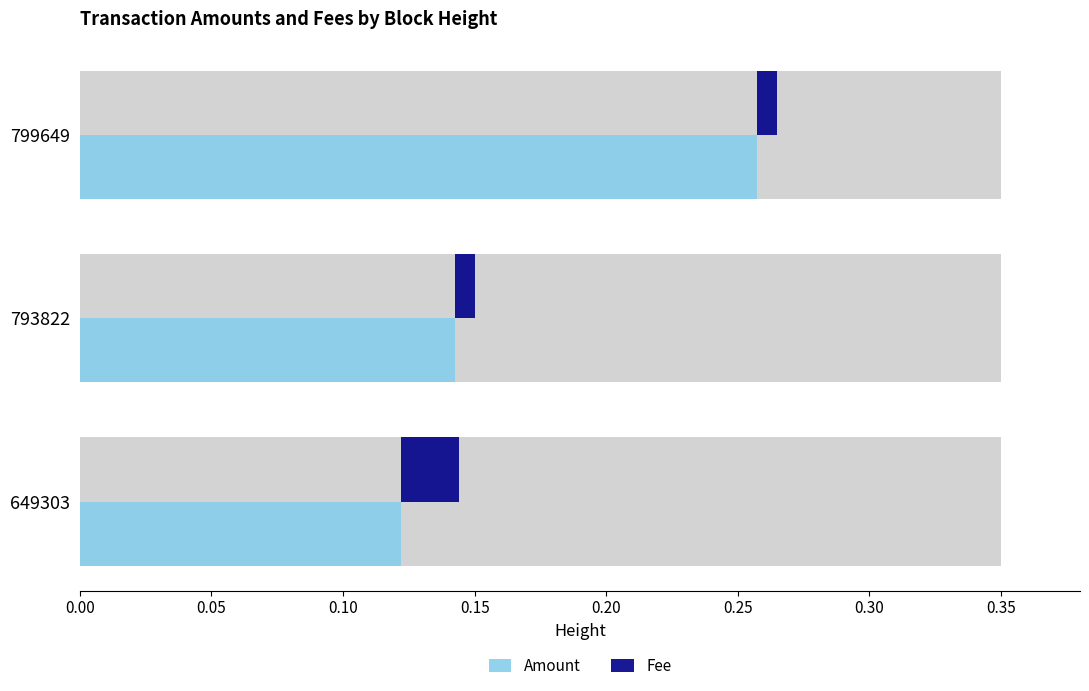

Which has a higher value, 793822 or 649303?

793822